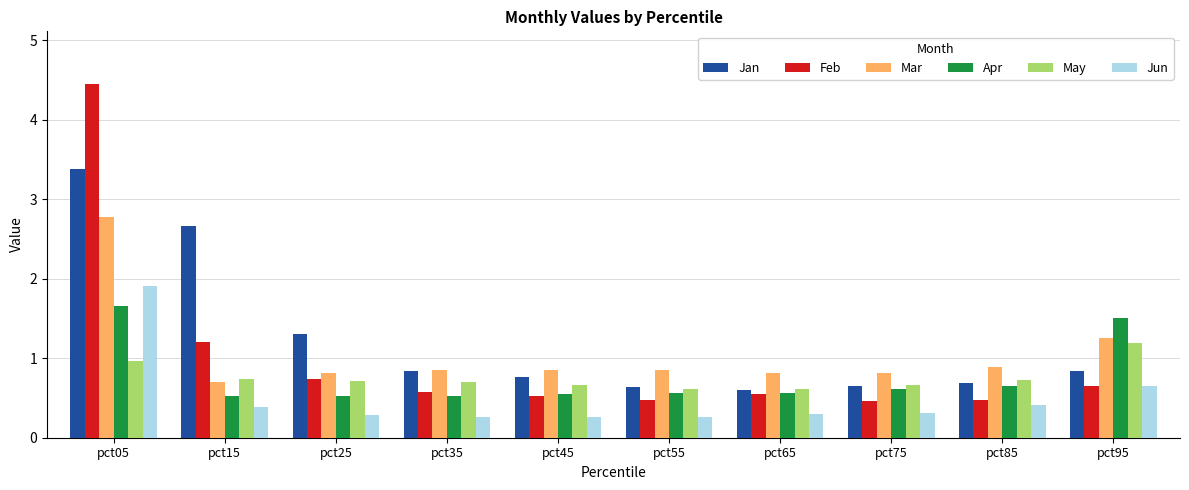

What is the value of the Feb bar at the 7th from the left?

0.6